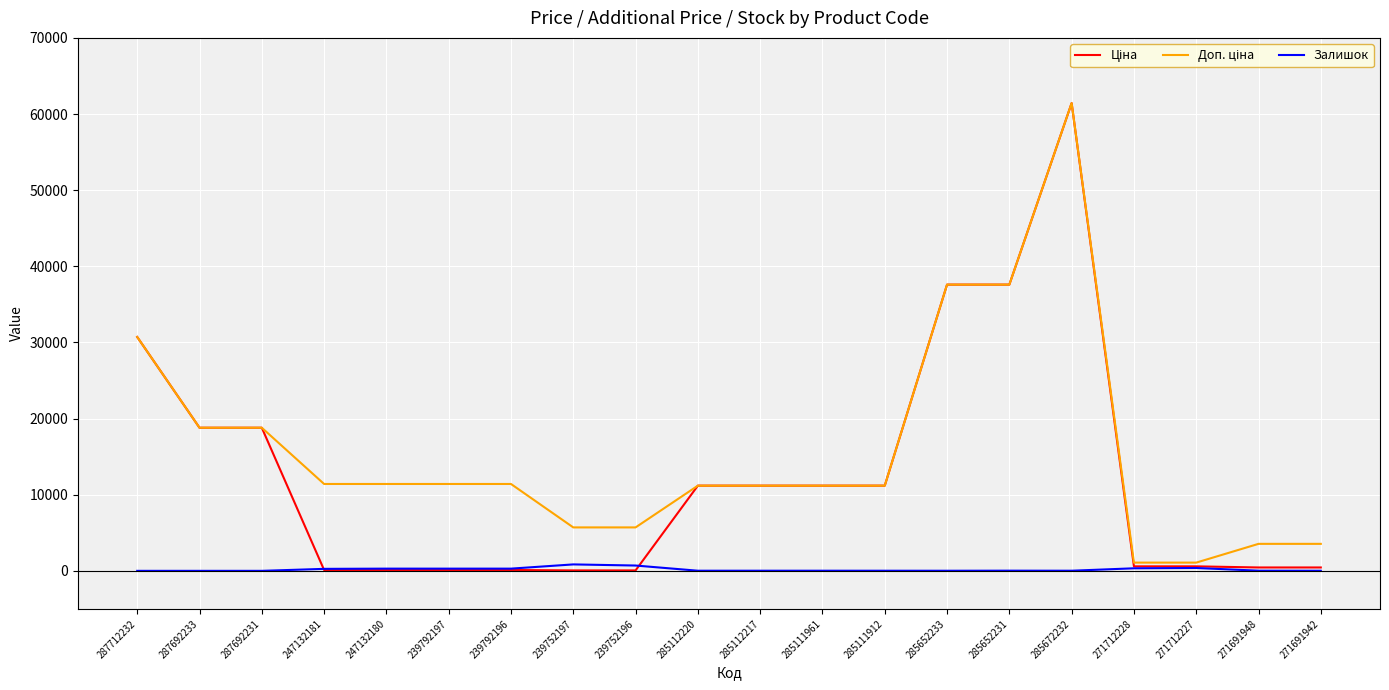

At which category is the sum across all series the highest?

285672232